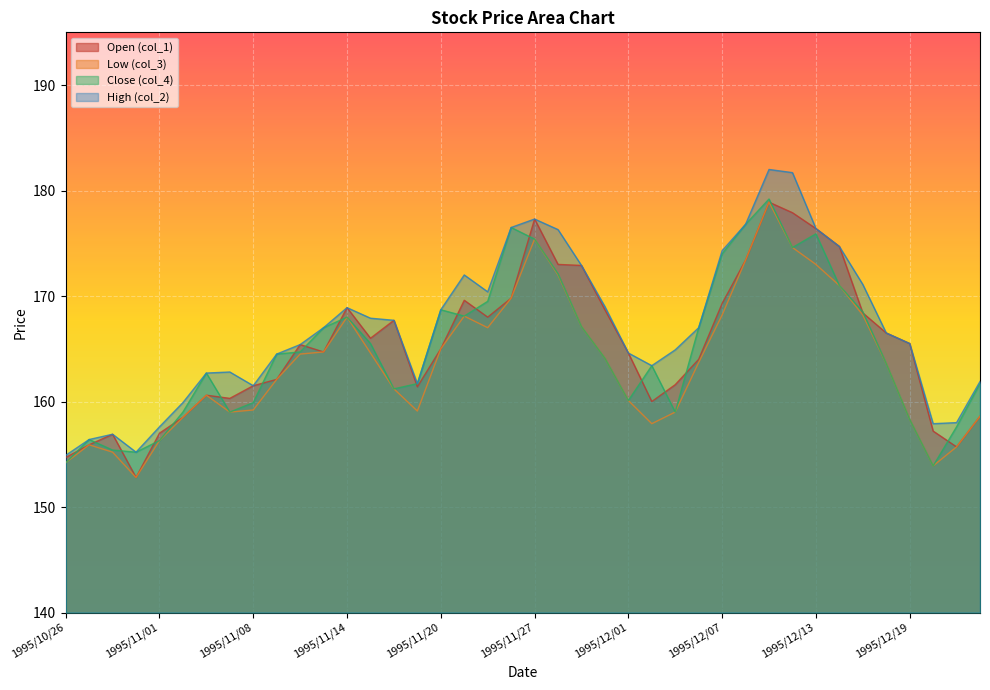

What position from the left is 1995/11/30?

24